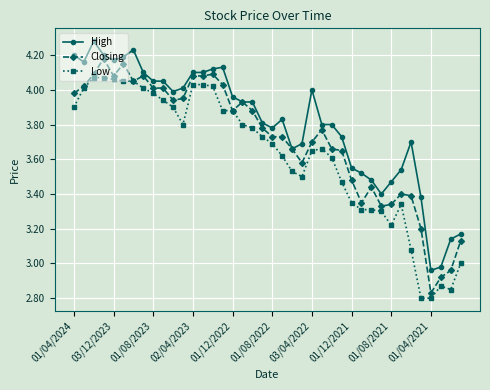

Which series has the largest total across all categories?

High